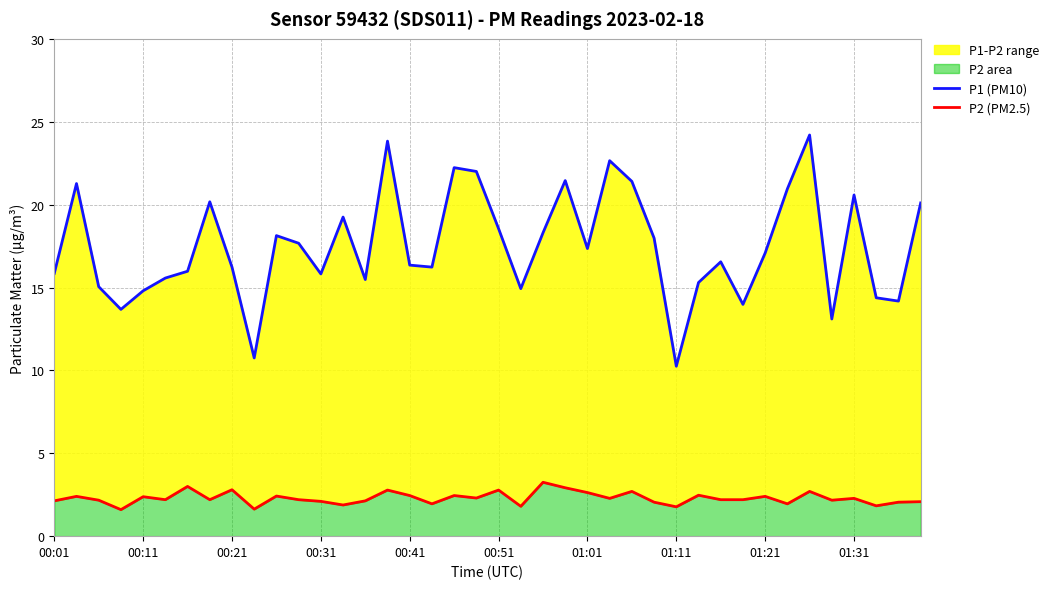

Which series changed the most between 00:41 and 11?

P1 (PM10)